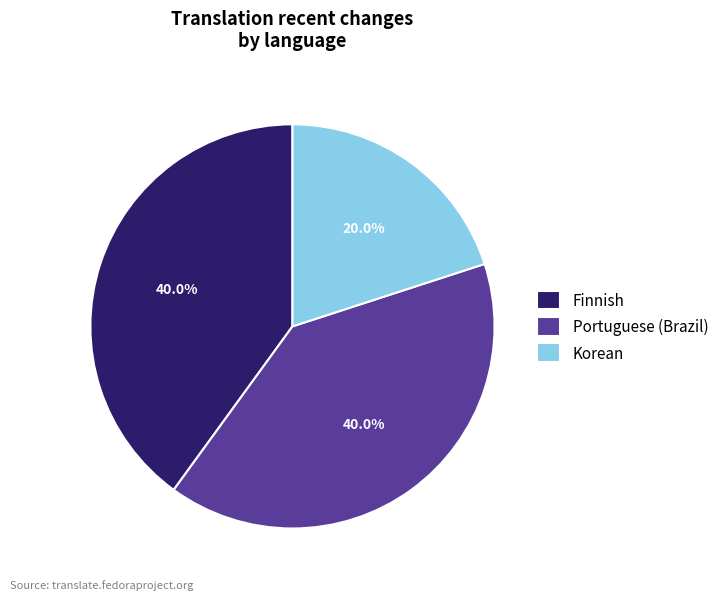

What is the ratio of the value at Korean to the value at Finnish?

0.5